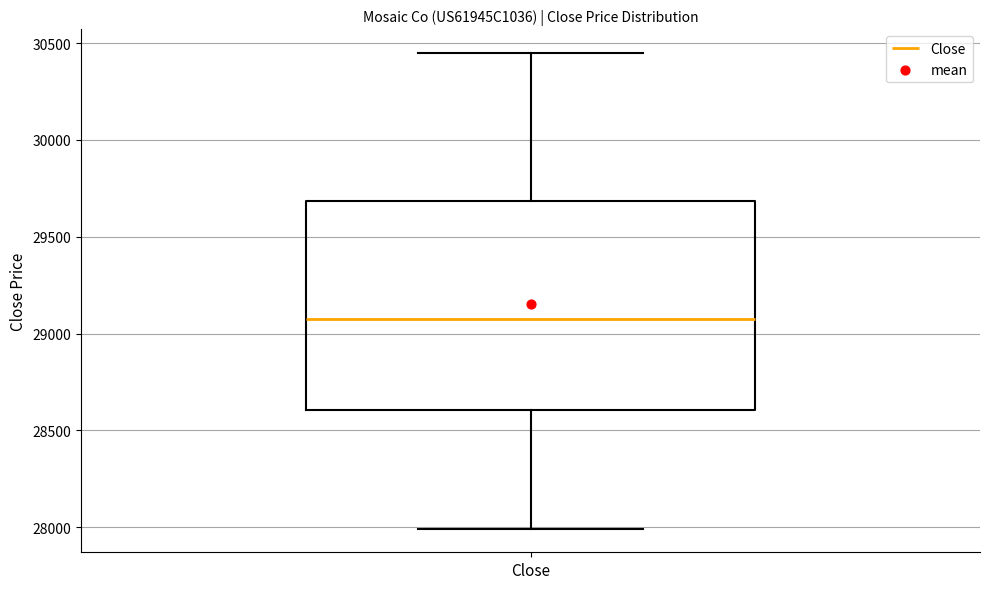

Read this box plot against the y-axis: the position of the median line, the range covered by the box, and the ends of both whiskers. The values are not printed on the chart, so give them approximately, as read against the axis.

median 29100, box 28600 to 29700, whiskers 28000 to 30450